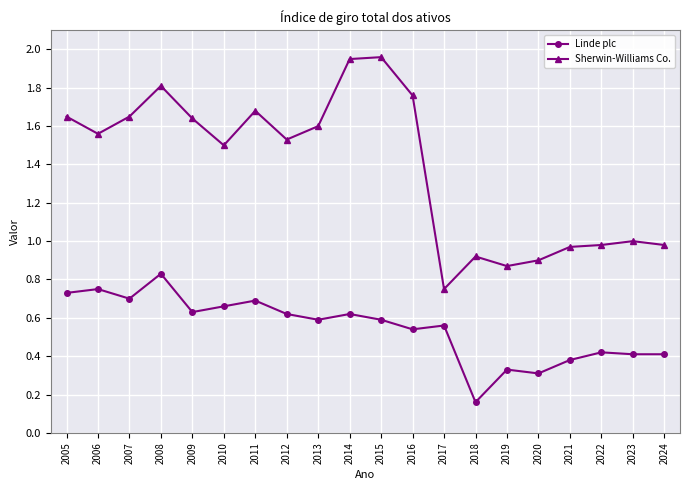

What is the sum of the Sherwin-Williams Co. values at 2016 and 2009?

3.4